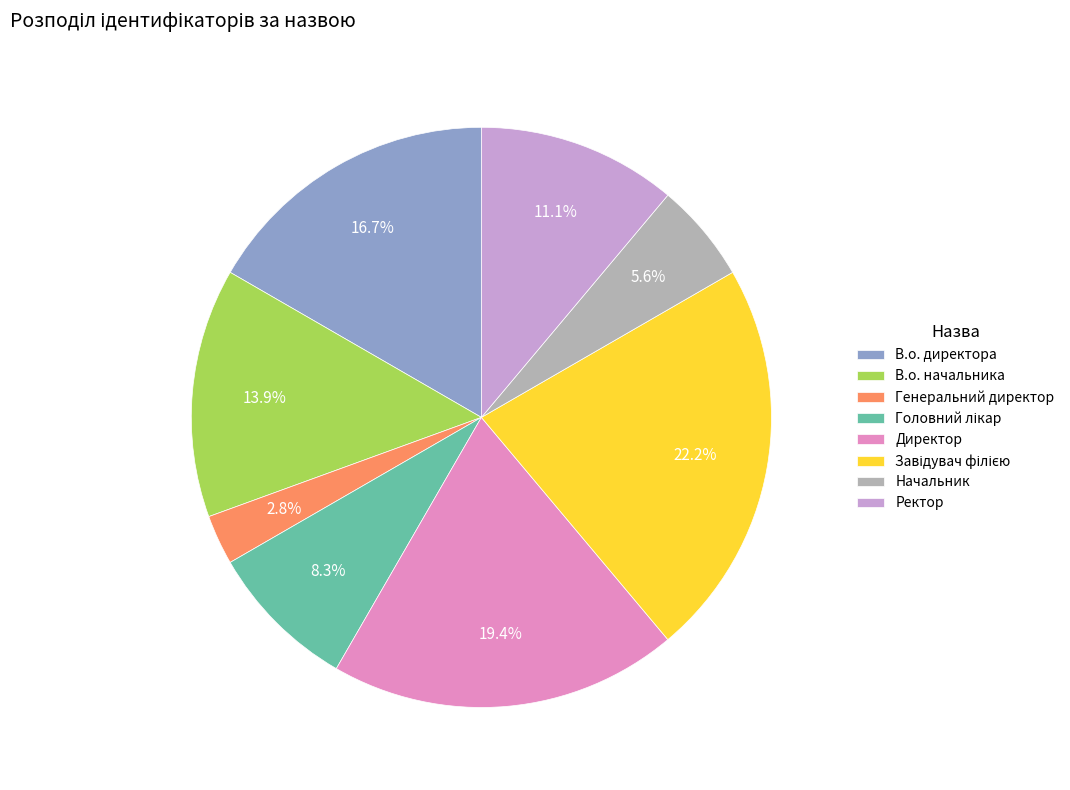

Is the sum of В.о. директора and Директор greater than half?

No